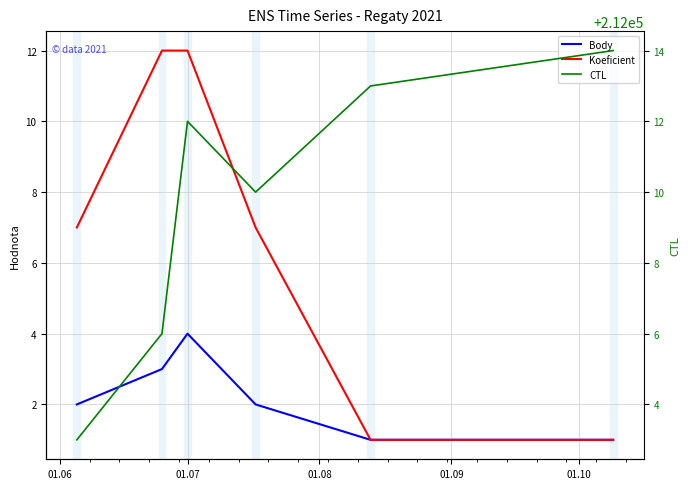

How many data points does each series have?

6